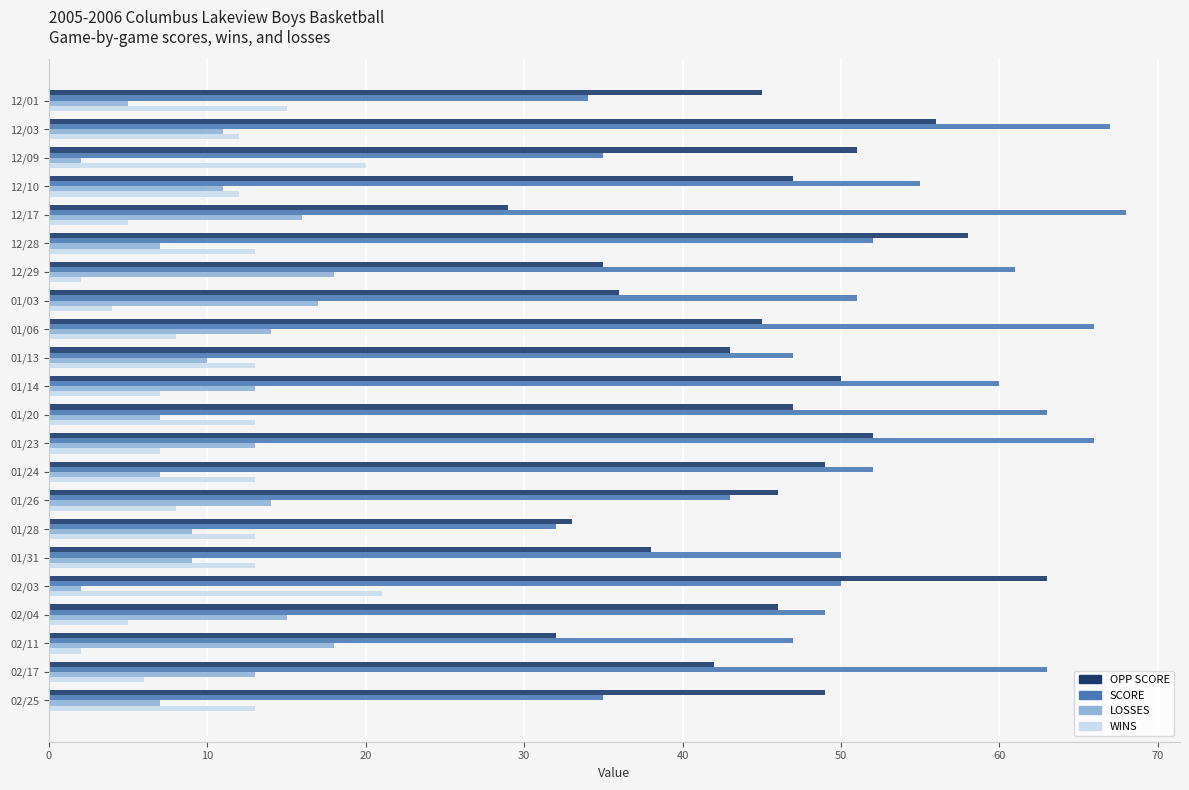

Between 12/03 and 02/04, which series saw the biggest shift?

SCORE